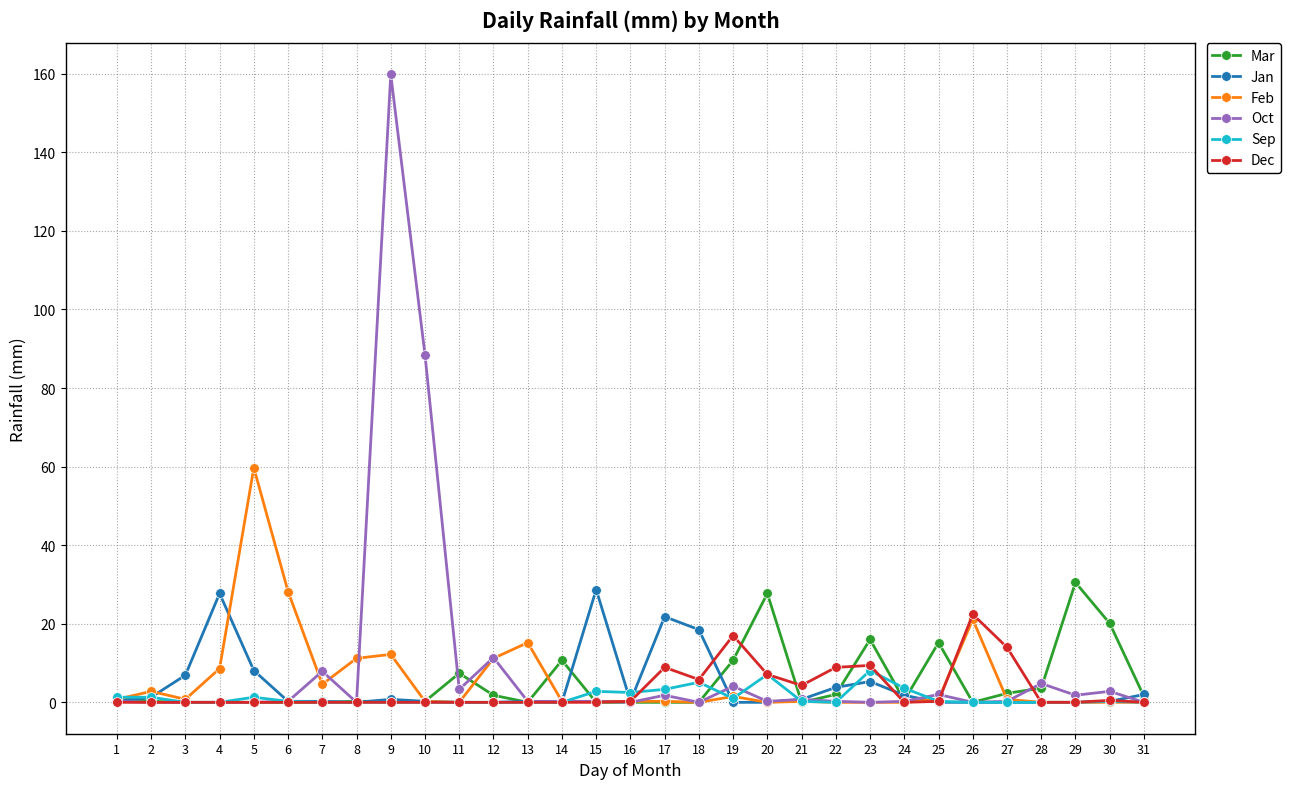

The Feb series shows 0.2 at 16. True or false?

True